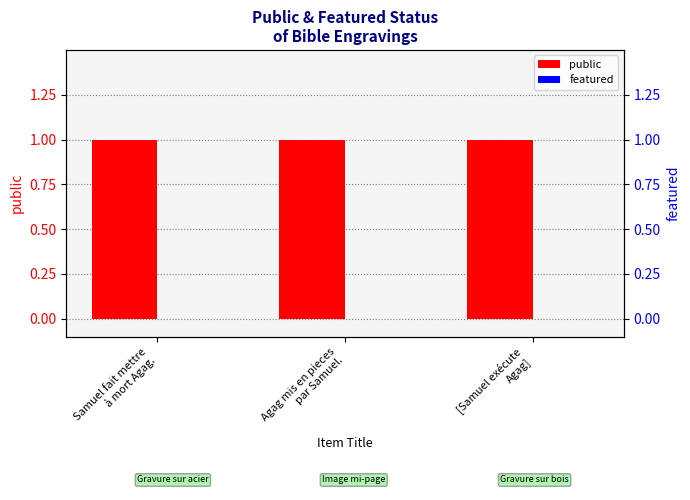

What is the spread (max minus min) of values at Samuel fait mettre
à mort Agag.?

1